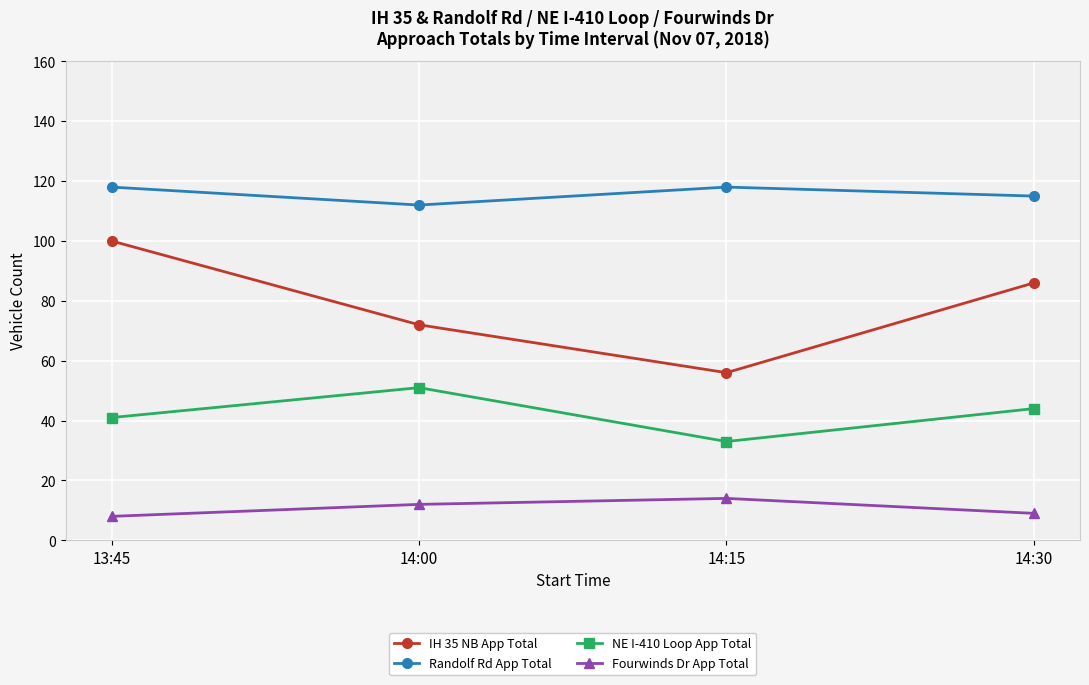

What is the difference between the highest and lowest values at 13:45?

110